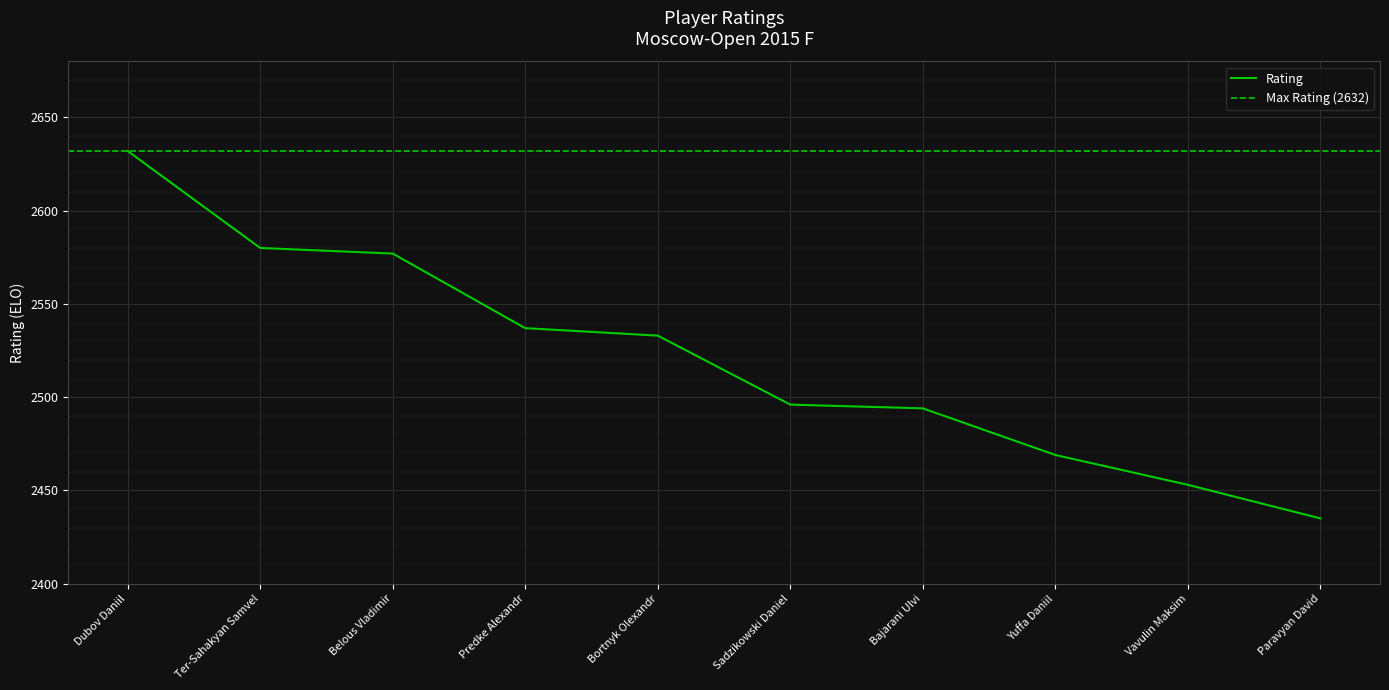

Which label corresponds to the largest value in the chart?

Dubov Daniil